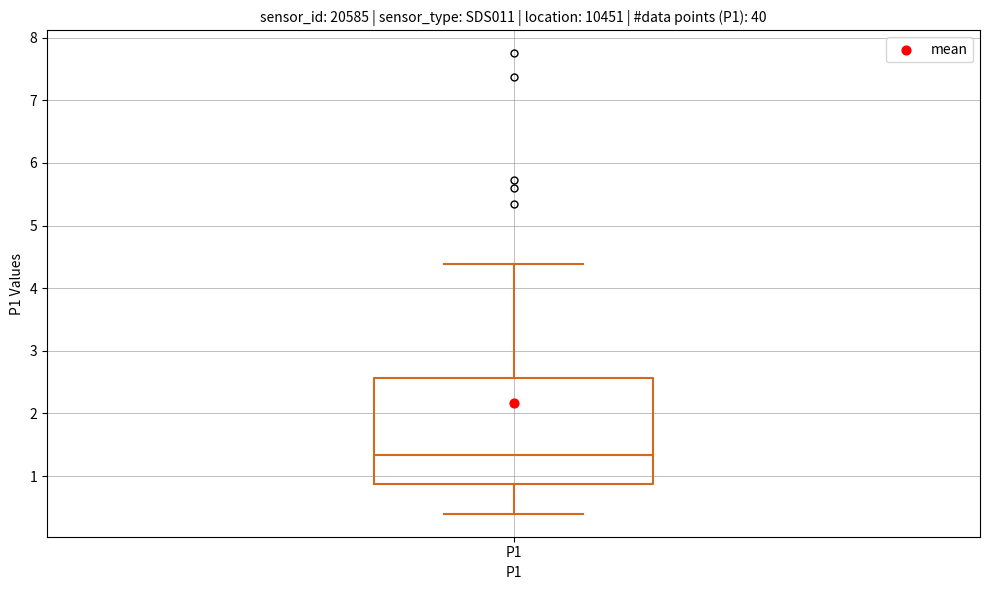

Transcribe this box plot: give where the median line is, the range the box spans, and where the two whiskers end, as read against the y-axis. The values are not printed on the chart, so give them approximately, as read against the axis.

median 1.3, box 0.9 to 2.6, whiskers 0.4 to 4.4